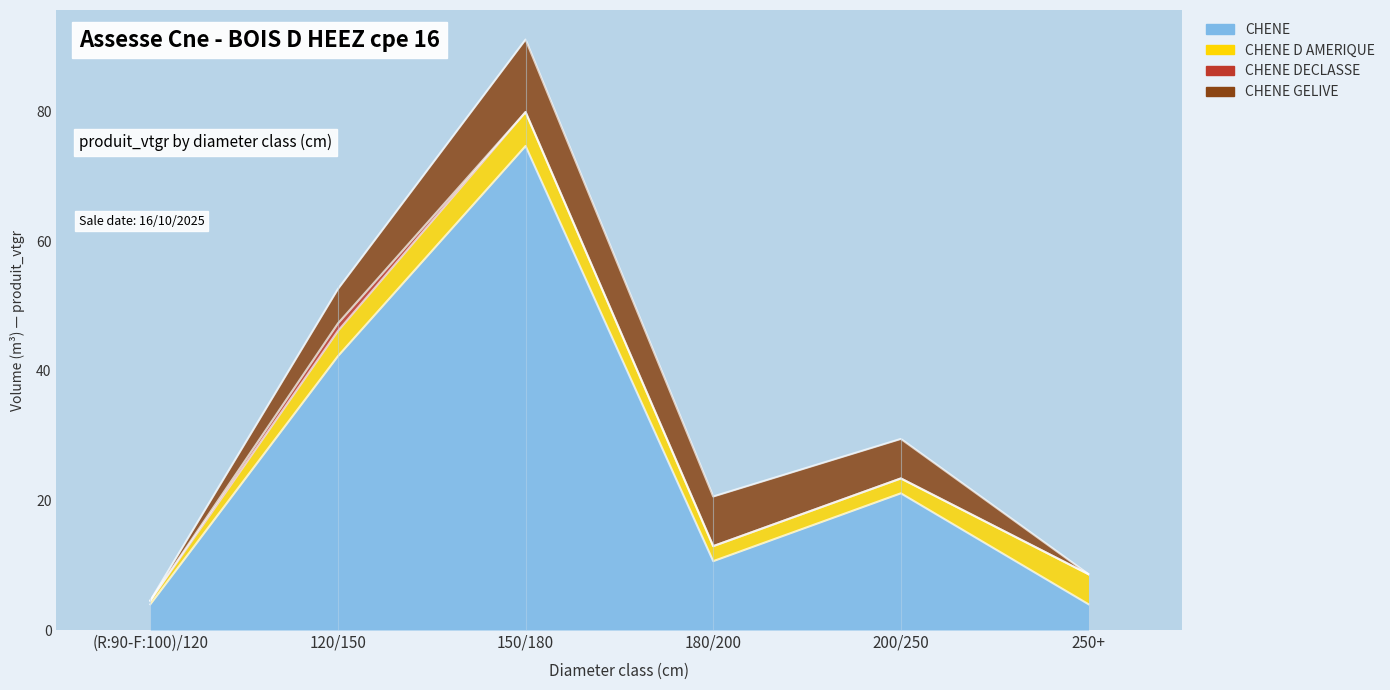

What are all the series names shown in the legend?

CHENE, CHENE D AMERIQUE, CHENE DECLASSE, CHENE GELIVE